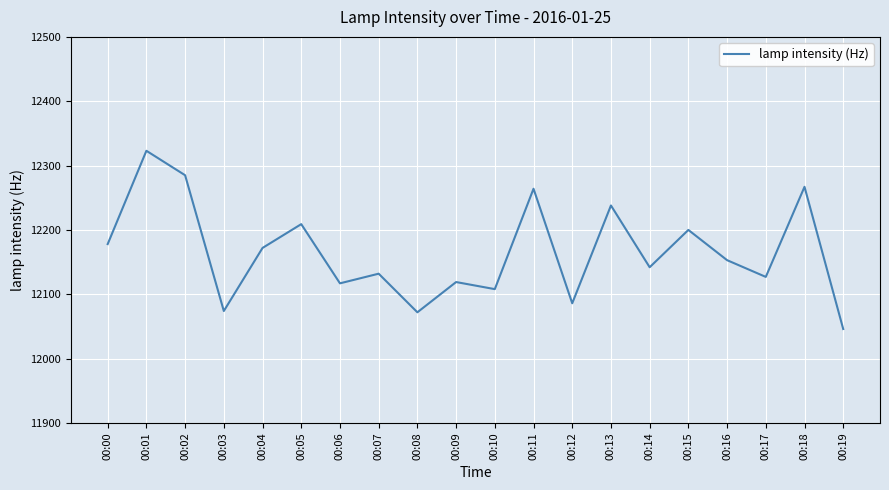

Which category has the lowest value across all series?

00:19